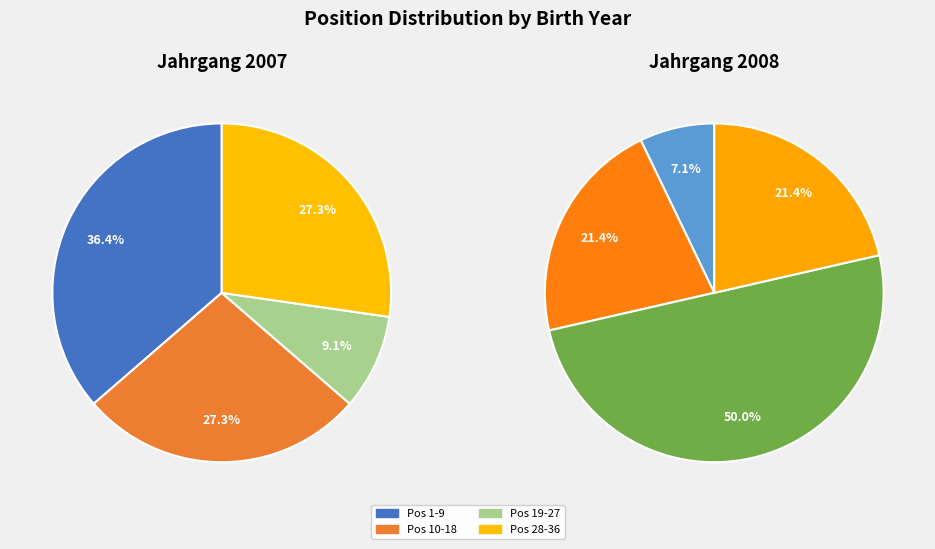

Does any single category account for the majority?

Yes